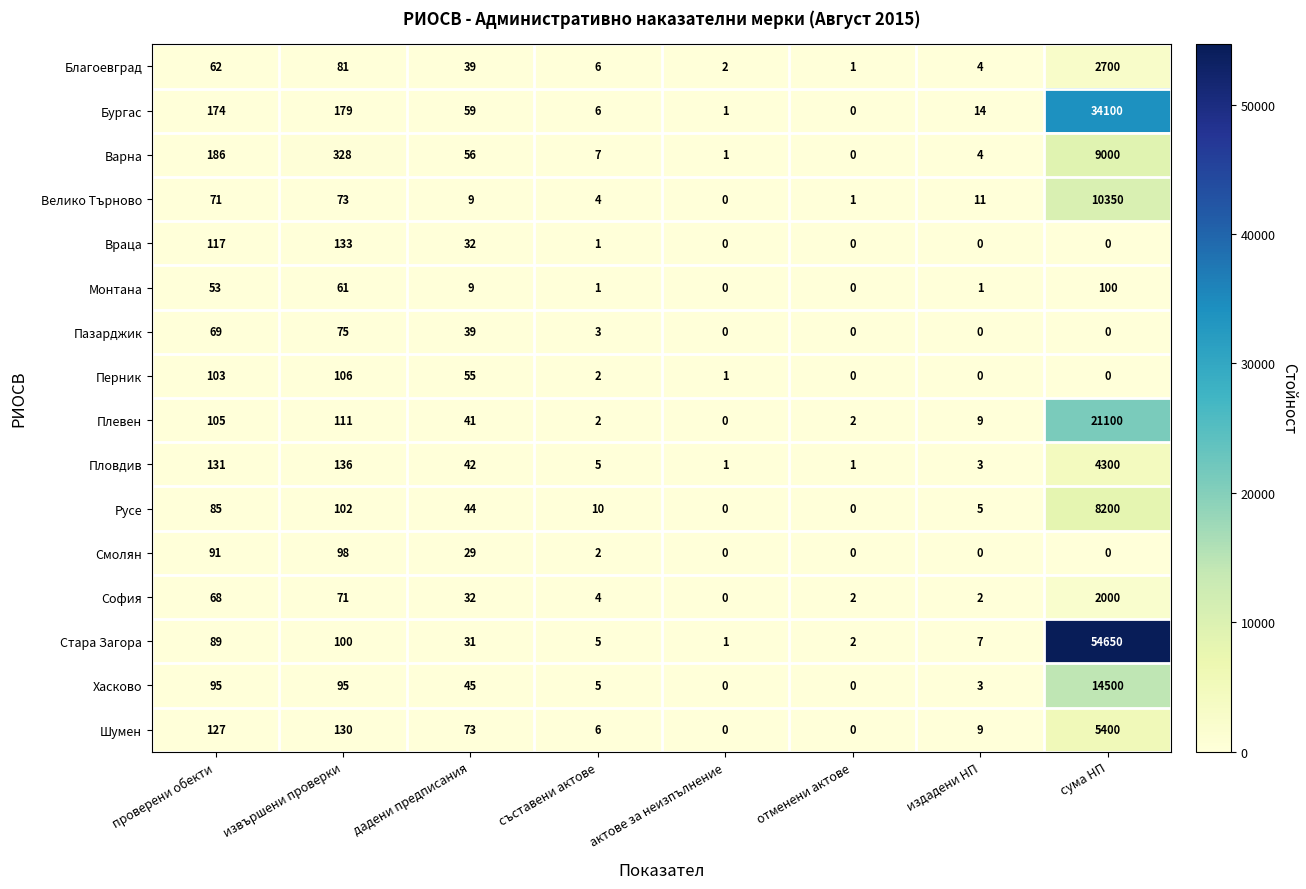

How many series are shown in this chart?

16